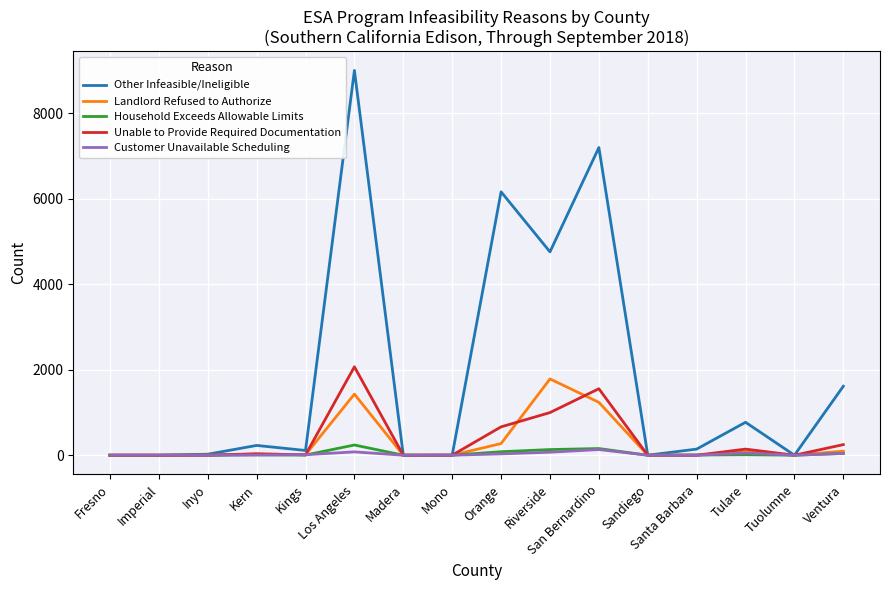

What are all the series names shown in the legend?

Other Infeasible/Ineligible, Landlord Refused to Authorize, Household Exceeds Allowable Limits, Unable to Provide Required Documentation, Customer Unavailable Scheduling